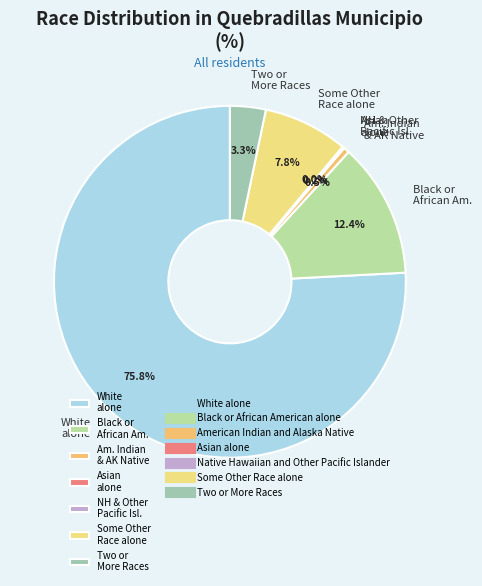

What is the majority slice?

White alone